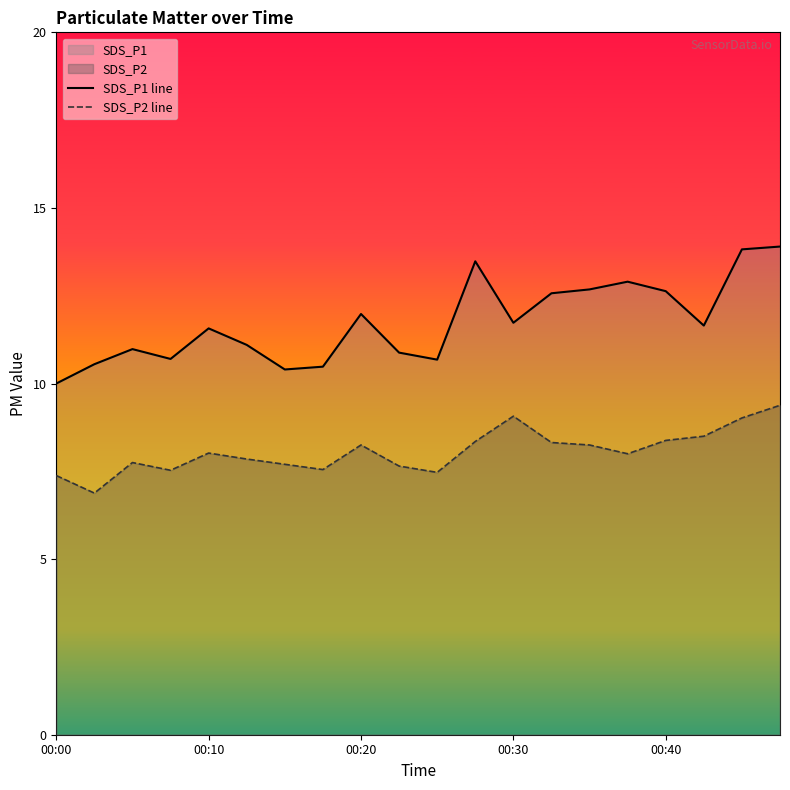

The value of SDS_P1 line at 13 is 12.6. True or false?

True